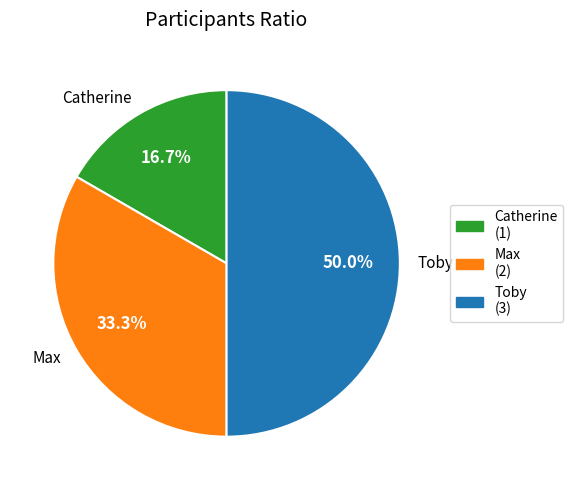

To the nearest percent, what portion does Max represent?

33%